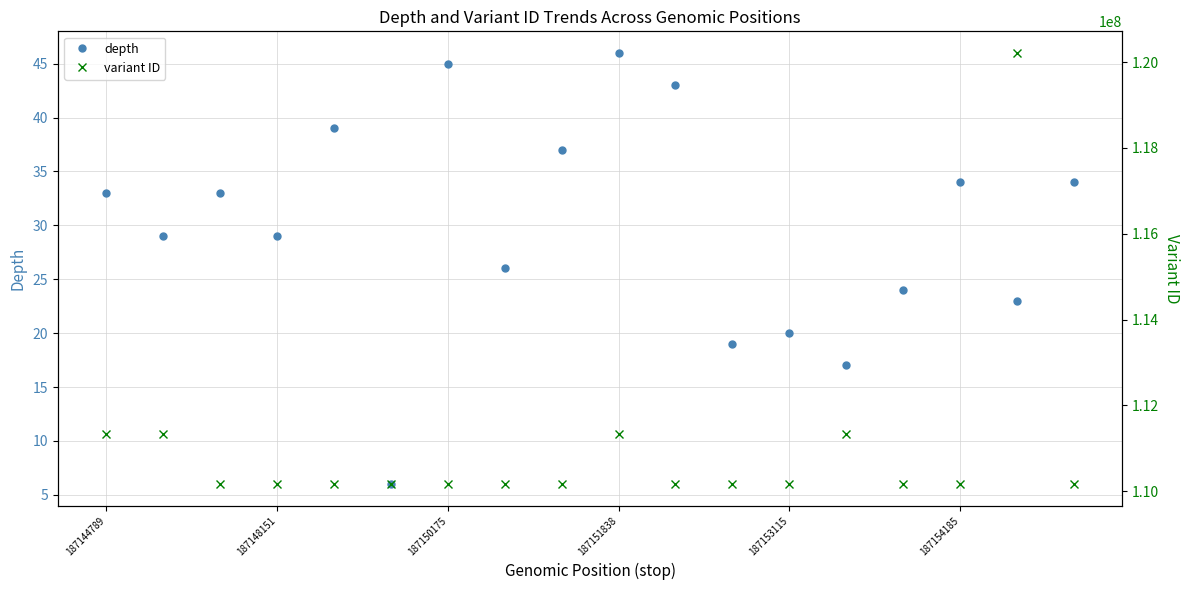

Reading left to right, list all the values displayed in this chart.

depth: 33	29	33	29	39	6	45	26	37	46	43	19	20	17	24	34	23	34
variant ID: 111343539	111343541	110166967	110166968	110166969	110166970	110166971	110166972	110166975	111343547	110166977	110166978	110166979	111343549	110166981	110166982	120213177	110166986